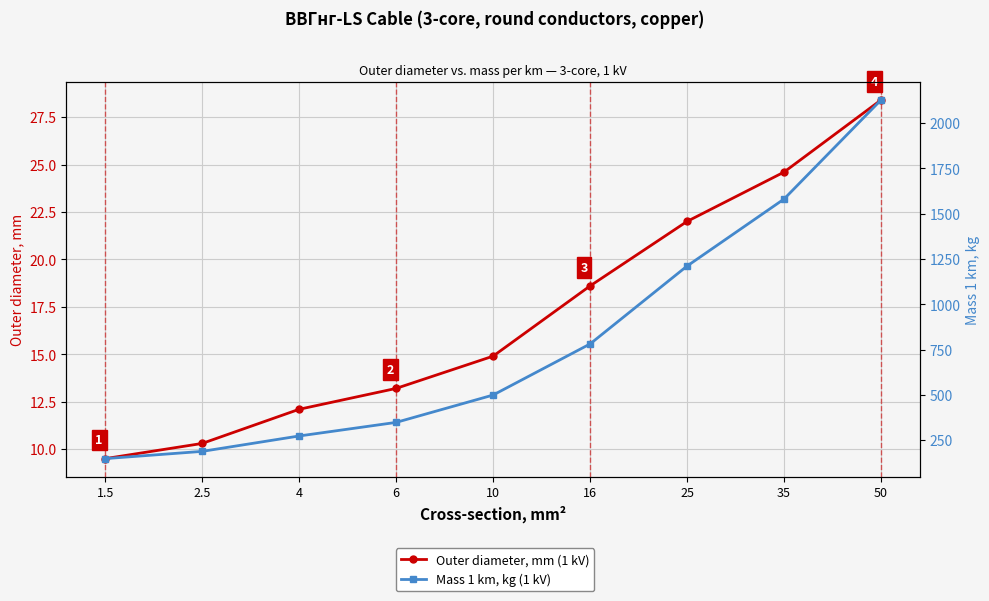

At 1.5, list the series in order from largest to smallest.

Mass 1 km, kg (1 kV), Outer diameter, mm (1 kV)